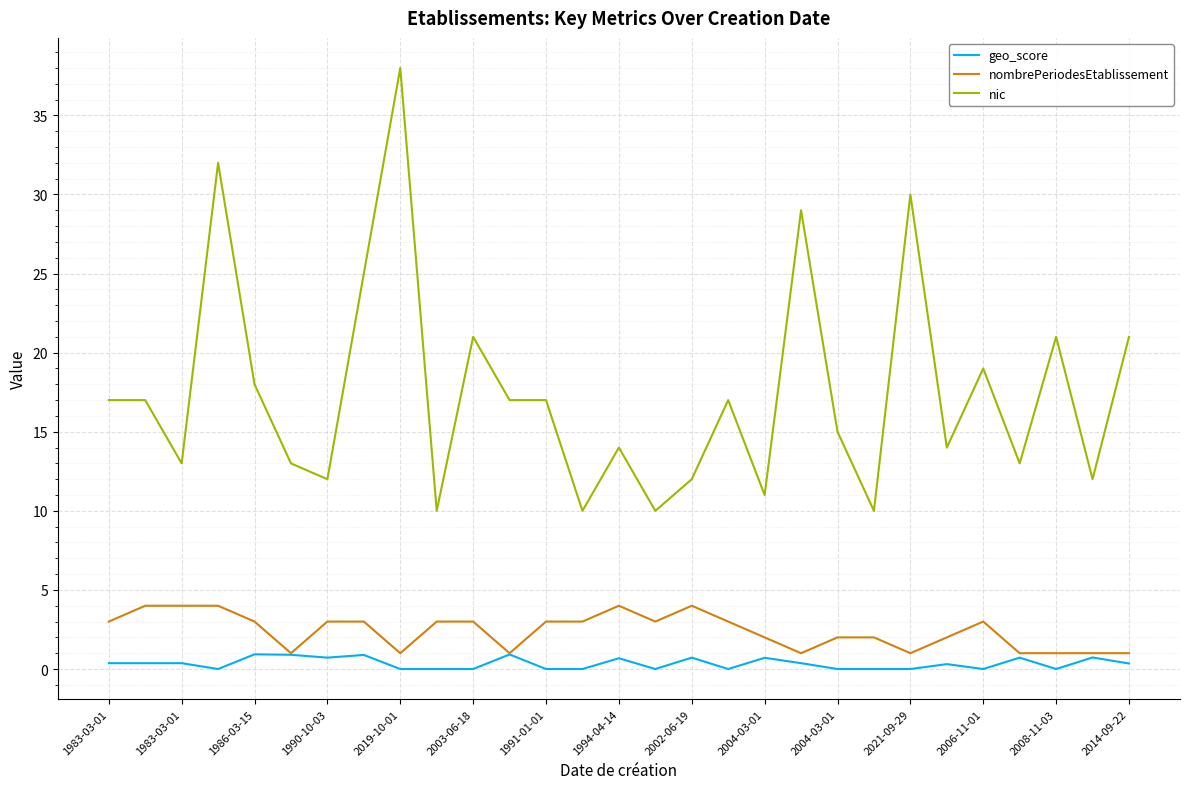

True or false: nombrePeriodesEtablissement and nic cross at least once.

False